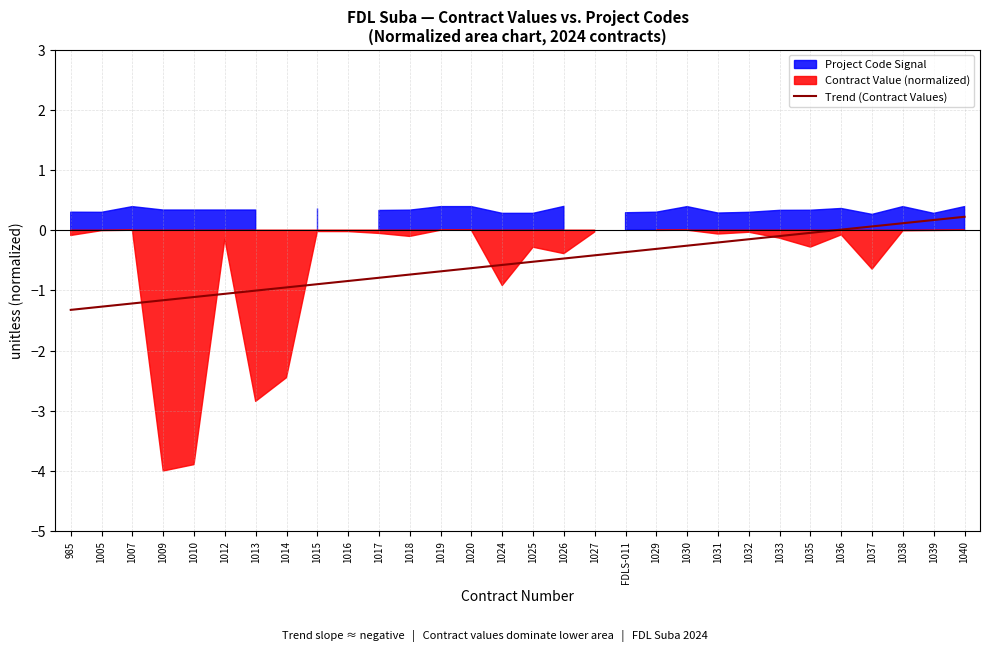

What is the average value?

-0.6